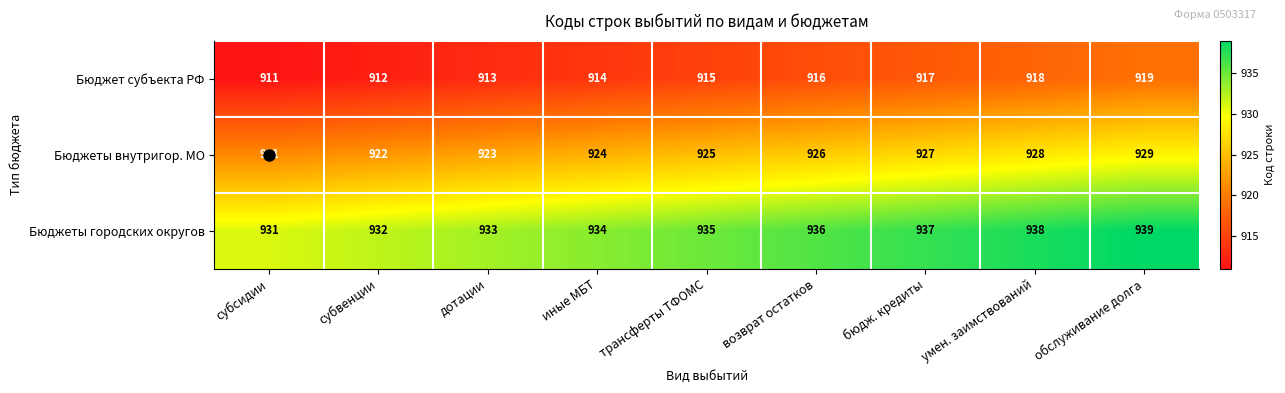

Is it true that Бюджеты городских округов equals 934 at иные МБТ?

True